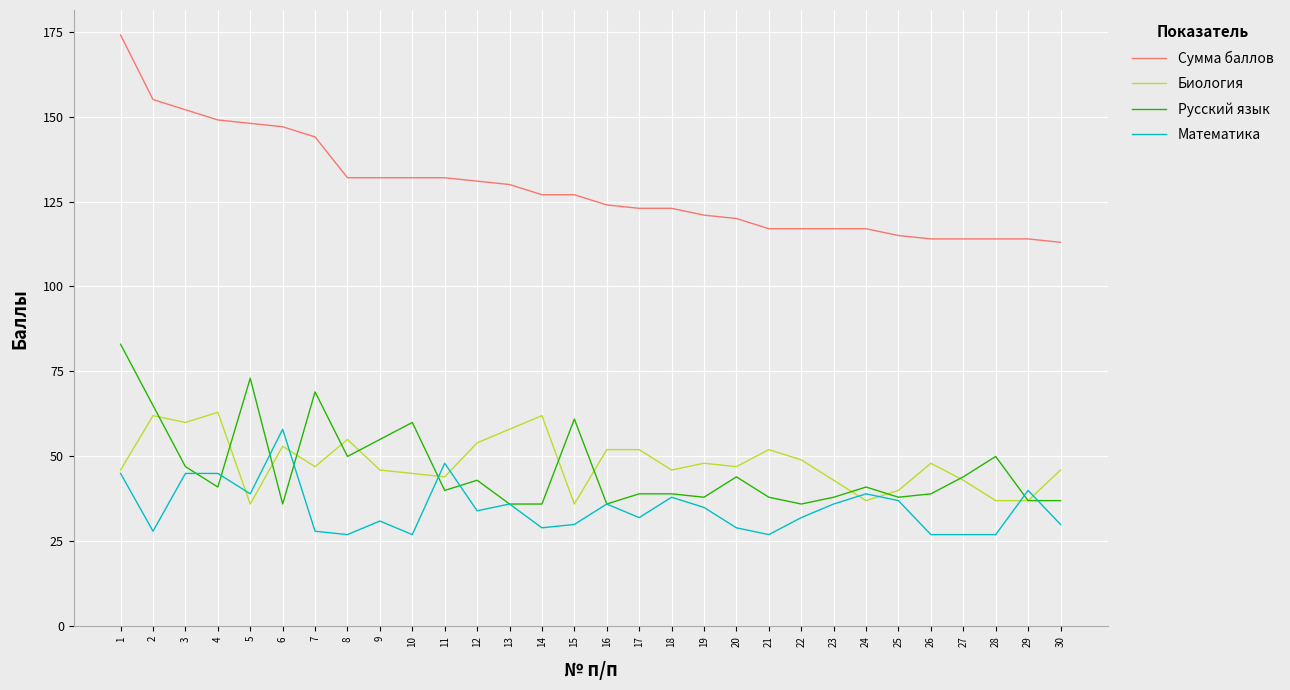

At which category does Русский язык reach its first local valley?

4